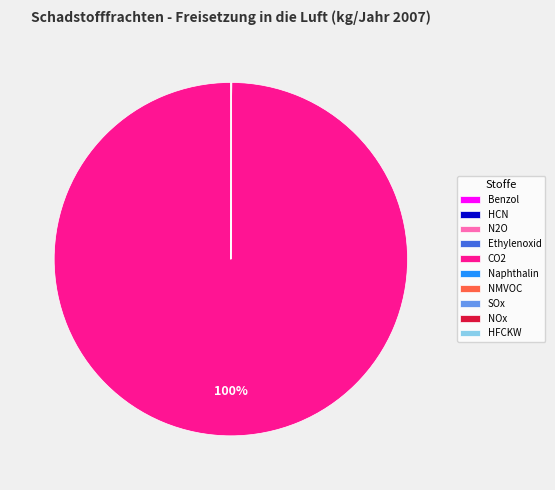

The CO2 slice represents 94% of the pie. True or false?

False